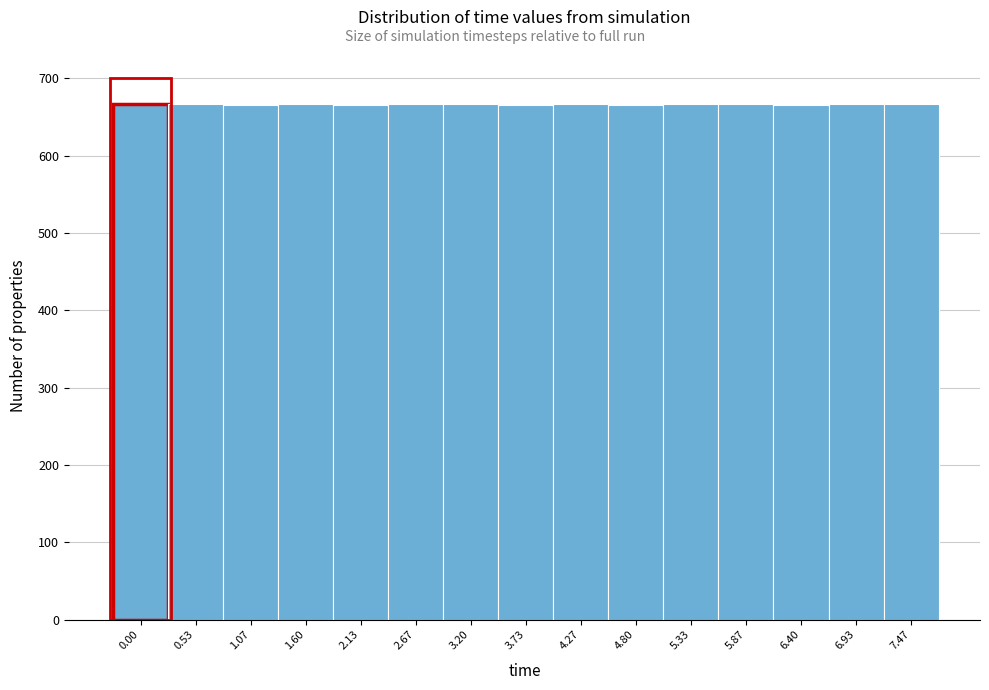

What is the greatest value displayed?

667